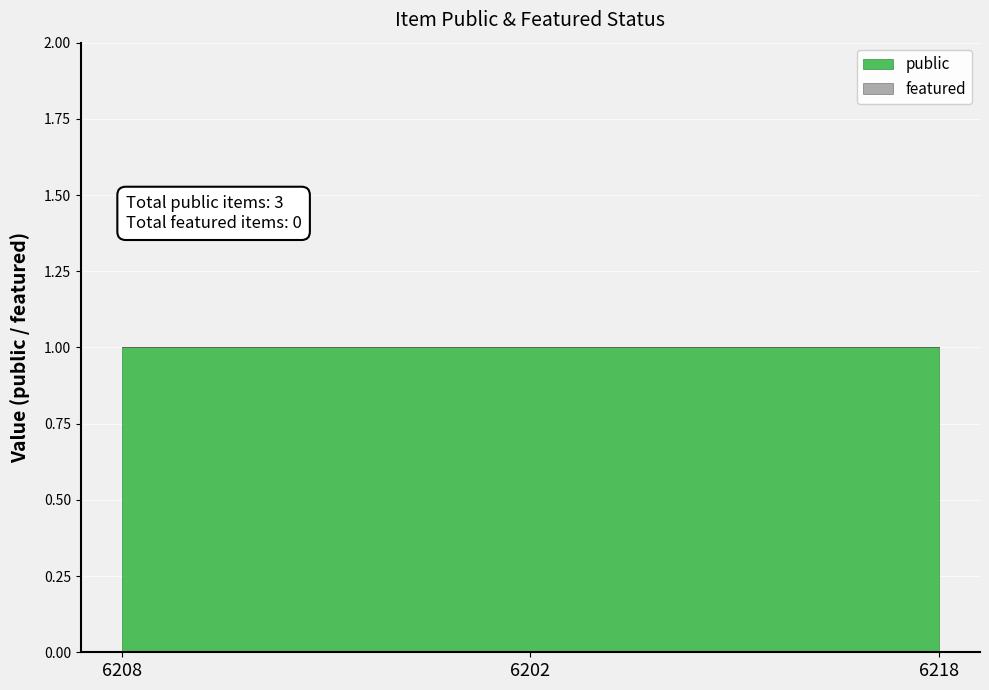

Which series has the largest total across all categories?

public